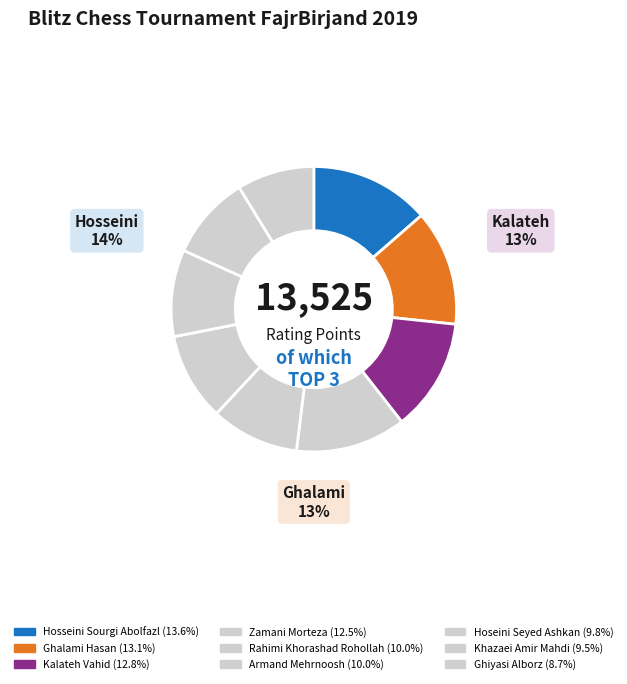

To the nearest percent, what is the difference between the largest and smallest slice percentages?

5%